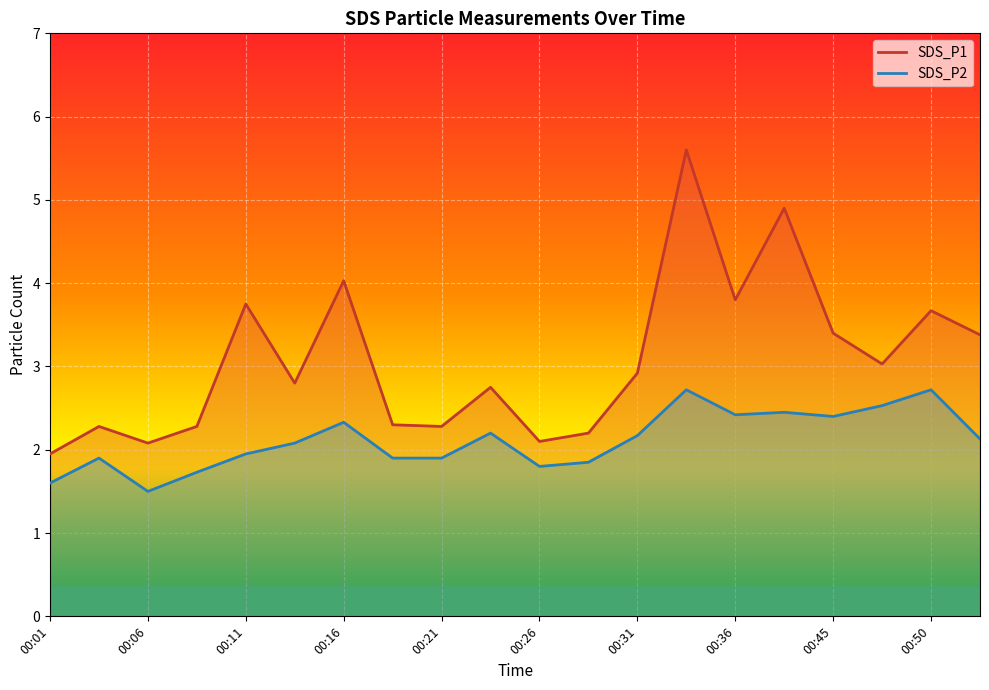

What is the value of the SDS_P2 point at the 20th from the left?

2.1